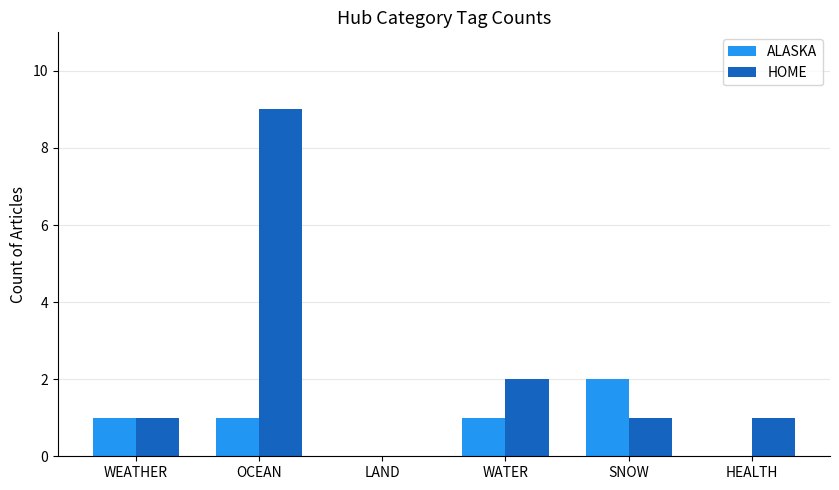

What is the maximum value for HOME?

9